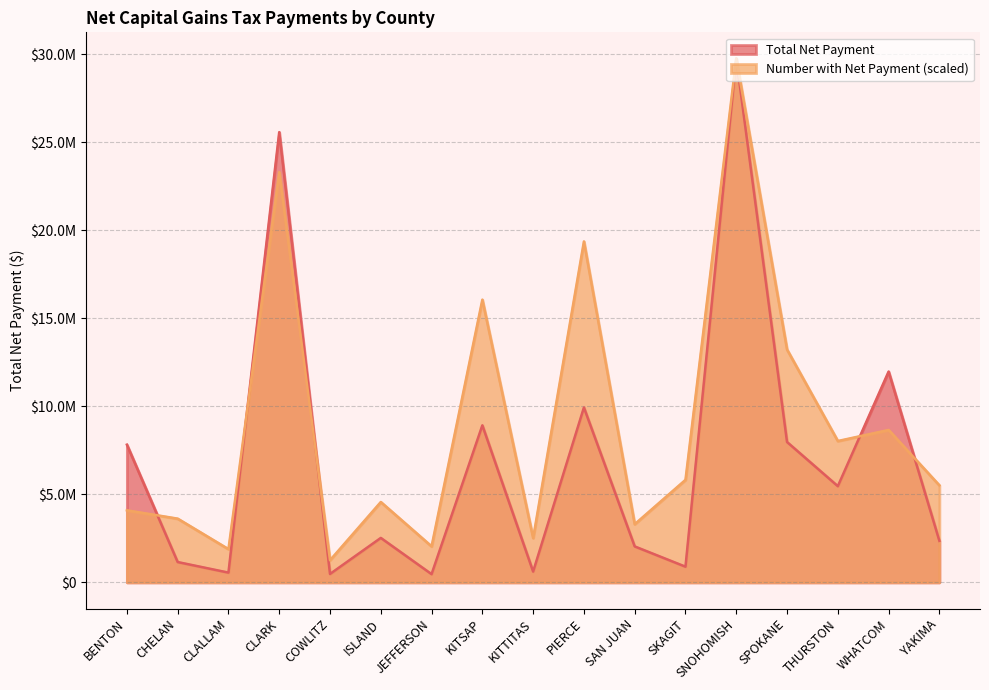

Rank the series at SNOHOMISH from lowest to highest value.

Total Net Payment, Number with Net Payment